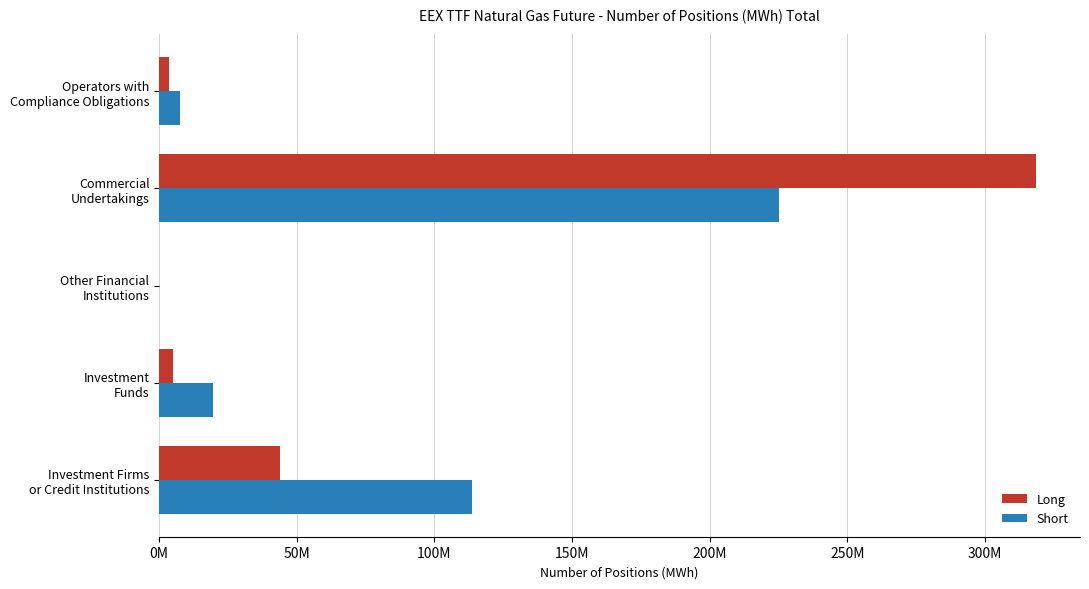

What are all the series names shown in the legend?

Long, Short